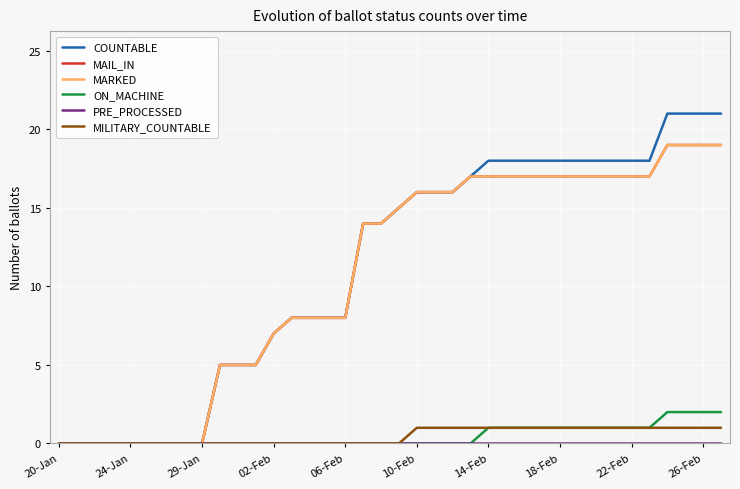

Which series has the largest range (max minus min)?

COUNTABLE